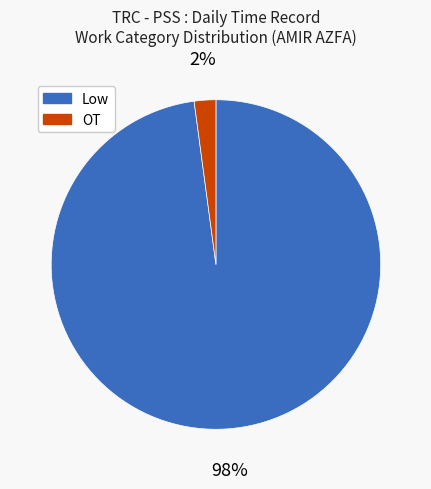

Which has a higher value, OT or Low?

Low